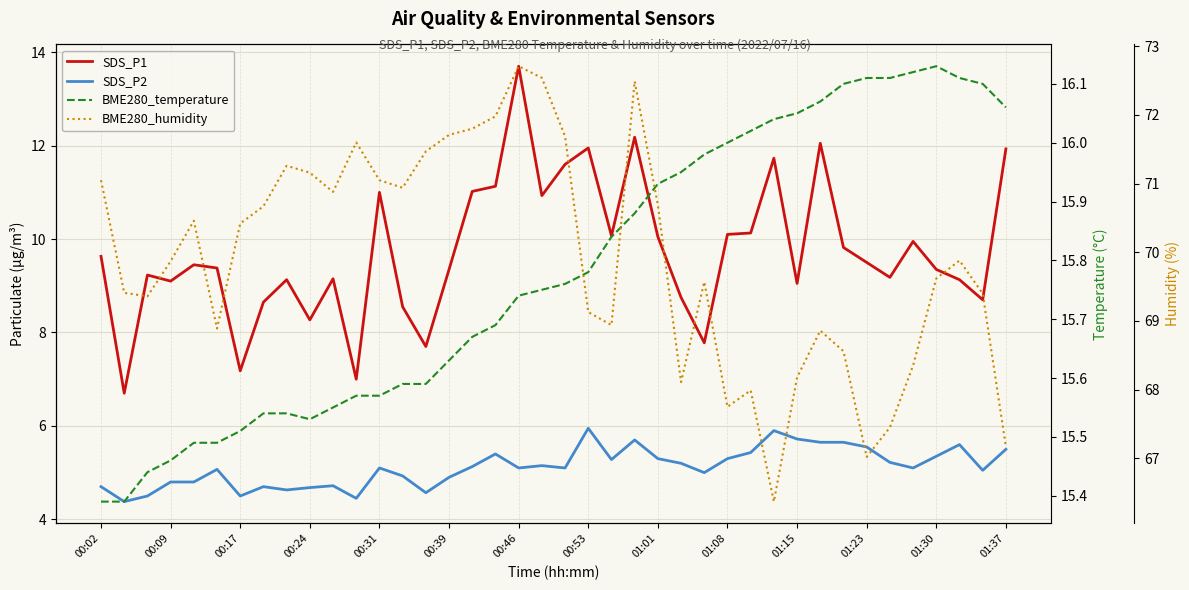

Reading left to right, what are all the values shown in this chart?

SDS_P1: 9.6	6.7	9.2	9.1	9.4	9.4	7.2	8.7	9.1	8.3	9.2	7.0	11.0	8.6	7.7	9.3	11.0	11.1	13.7	10.9	11.6	11.9	10.1	12.2	10.1	8.8	7.8	10.1	10.1	11.7	9.1	12.1	9.8	9.5	9.2	9.9	9.3	9.1	8.7	11.9
SDS_P2: 4.7	4.4	4.5	4.8	4.8	5.1	4.5	4.7	4.6	4.7	4.7	4.5	5.1	4.9	4.6	4.9	5.1	5.4	5.1	5.2	5.1	6.0	5.3	5.7	5.3	5.2	5.0	5.3	5.4	5.9	5.7	5.7	5.7	5.5	5.2	5.1	5.3	5.6	5.0	5.5
BME280_temperature: 15.4	15.4	15.4	15.5	15.5	15.5	15.5	15.5	15.5	15.5	15.6	15.6	15.6	15.6	15.6	15.6	15.7	15.7	15.7	15.8	15.8	15.8	15.8	15.9	15.9	15.9	16.0	16.0	16.0	16.0	16.1	16.1	16.1	16.1	16.1	16.1	16.1	16.1	16.1	16.1
BME280_humidity: 71.0	69.4	69.4	69.9	70.5	68.9	70.4	70.7	71.3	71.2	70.9	71.6	71.0	70.9	71.5	71.7	71.8	72.0	72.7	72.5	71.7	69.1	68.9	72.5	70.7	68.1	69.6	67.8	68.0	66.4	68.2	68.9	68.6	67.0	67.5	68.3	69.6	69.9	69.4	67.2